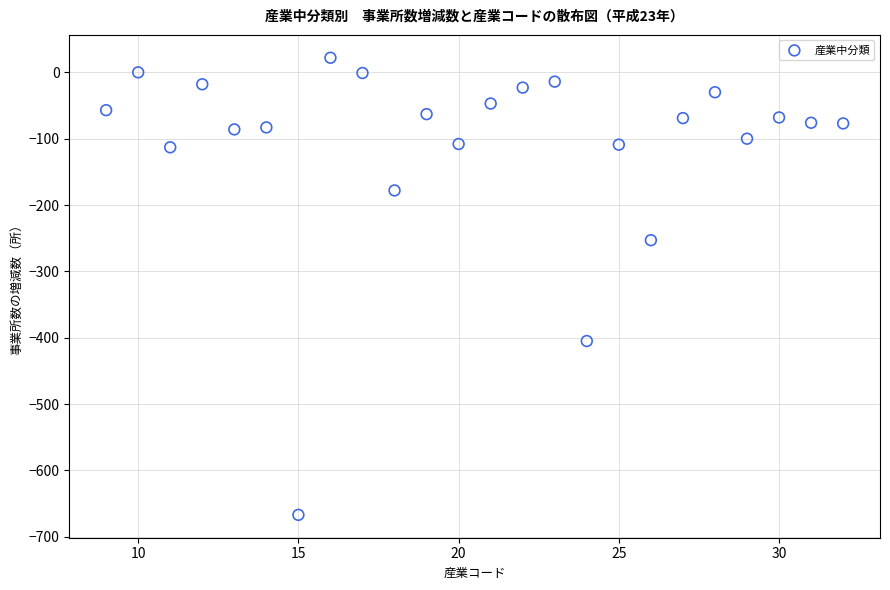

What is the range of Y values (max minus min)?

689